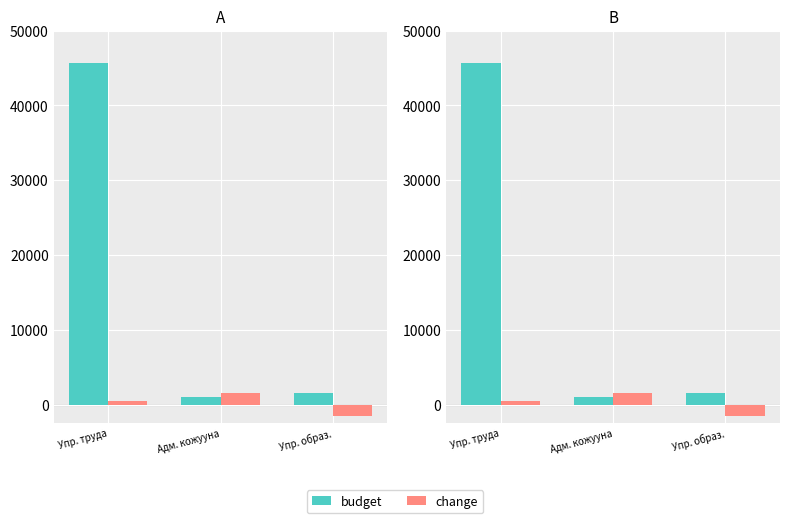

Which category has the highest value in the budget series?

Упр. труда